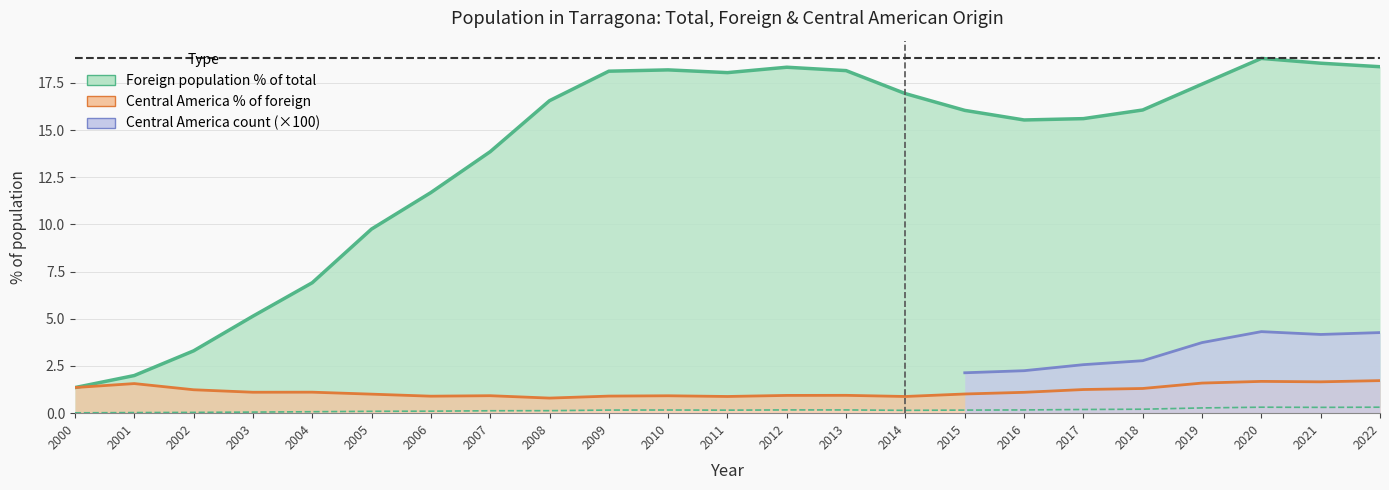

True or false: Central America origin and Foreign population cross at least once.

False